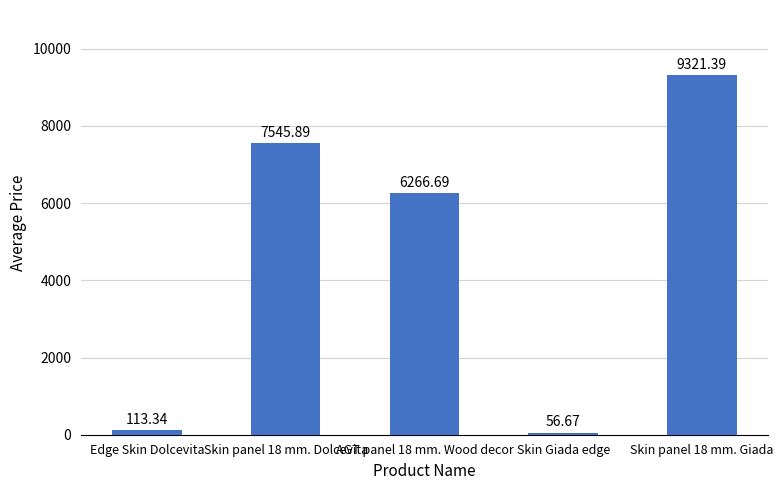

What is the change in value from Skin panel 18 mm. Dolcevita to Skin panel 18 mm. Giada?

+1775.5